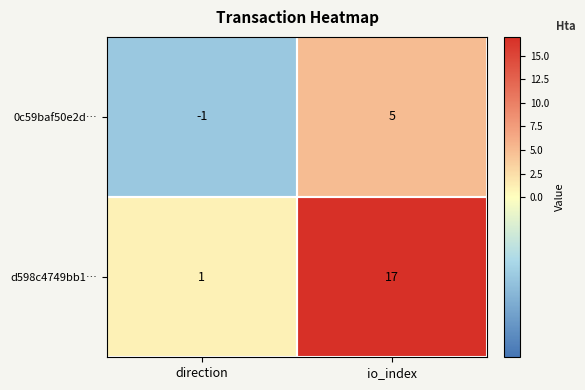

At how many categories does at least one series exceed 6?

1